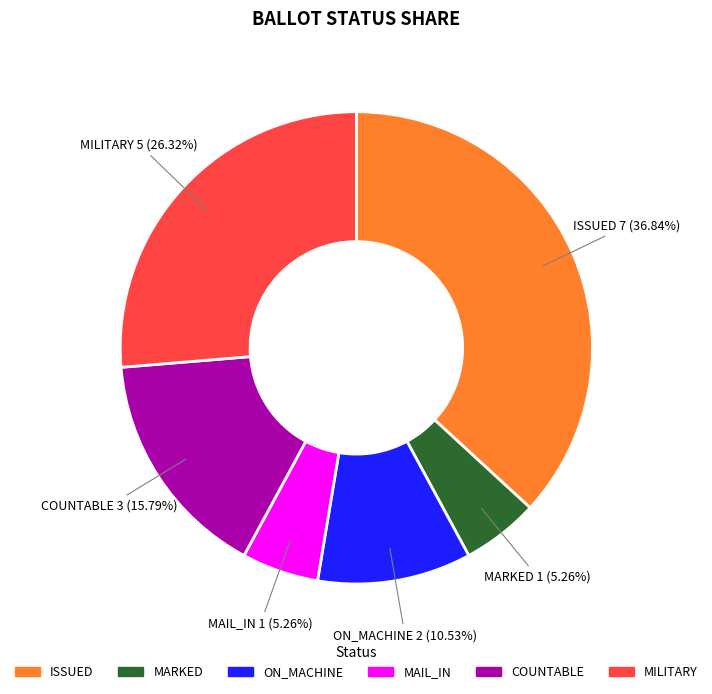

How many segments does this pie chart have?

6